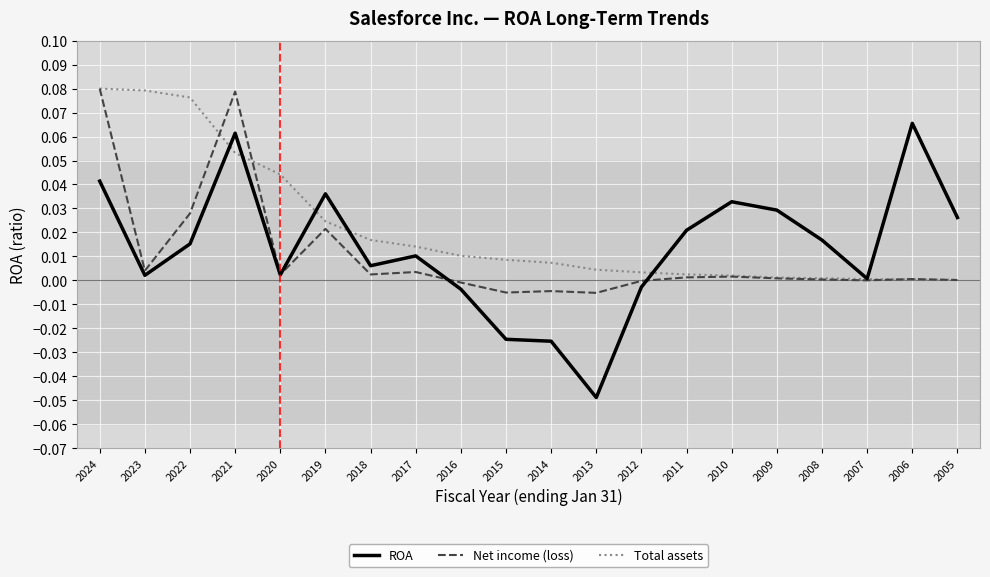

Which label corresponds to the smallest value in the chart?

2013